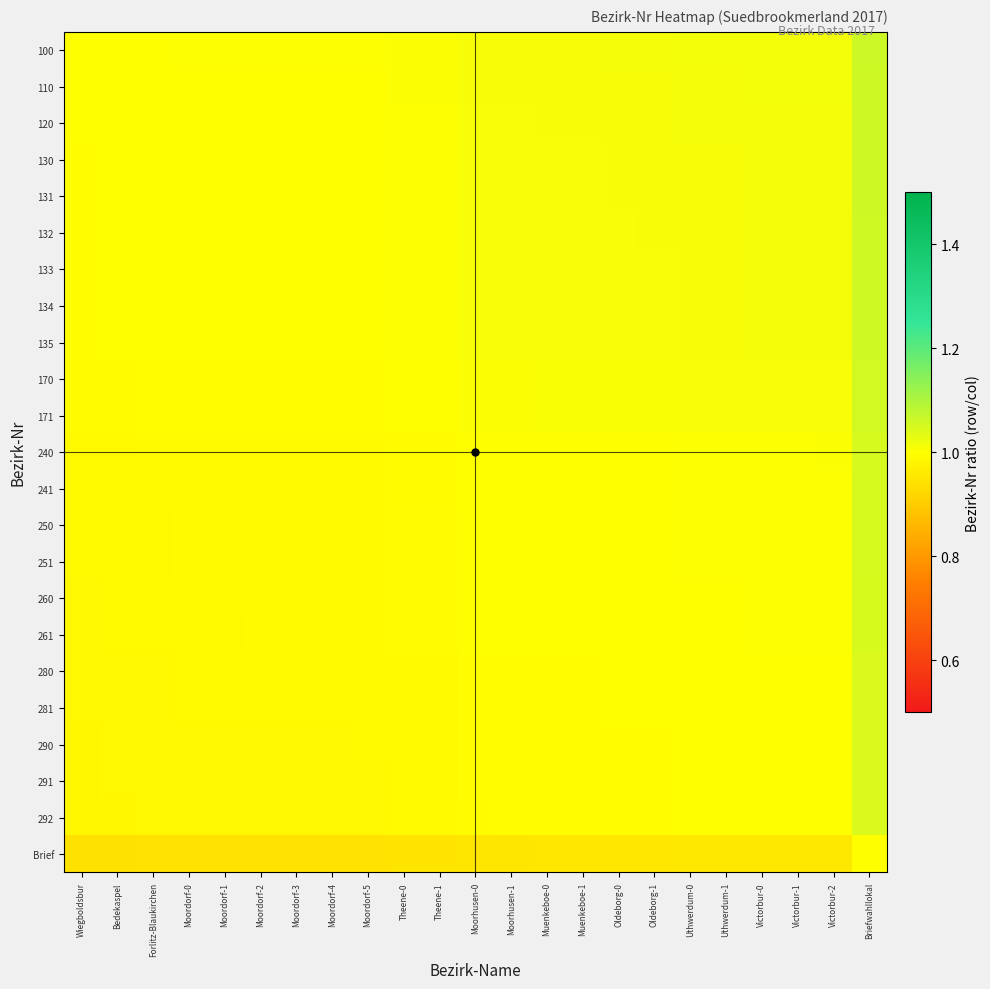

Which category has the highest value across all series?

Briefwahllokal